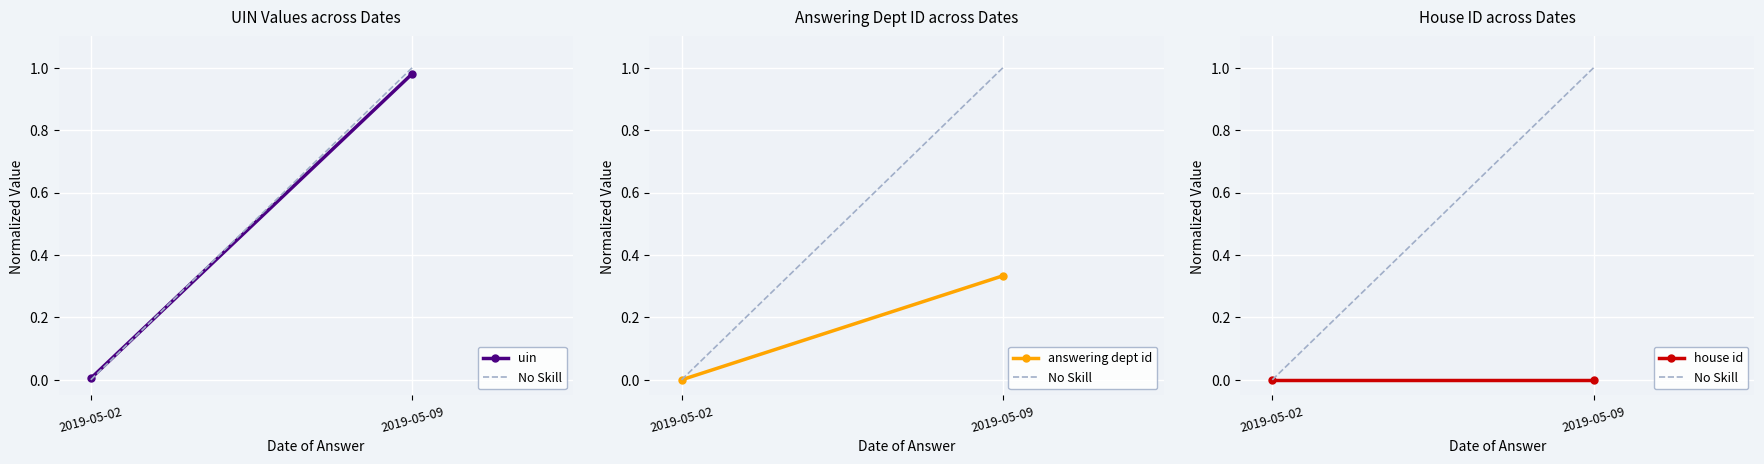

At 2019-05-02, list the series in order from largest to smallest.

uin, No Skill, answering dept id, house id